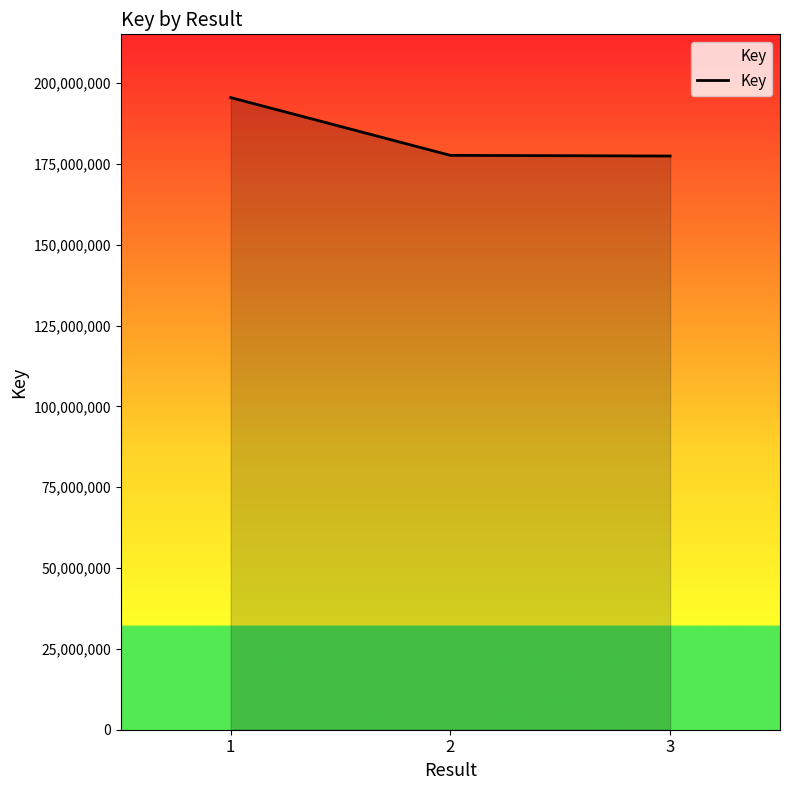

What is the smallest value displayed?

177444825